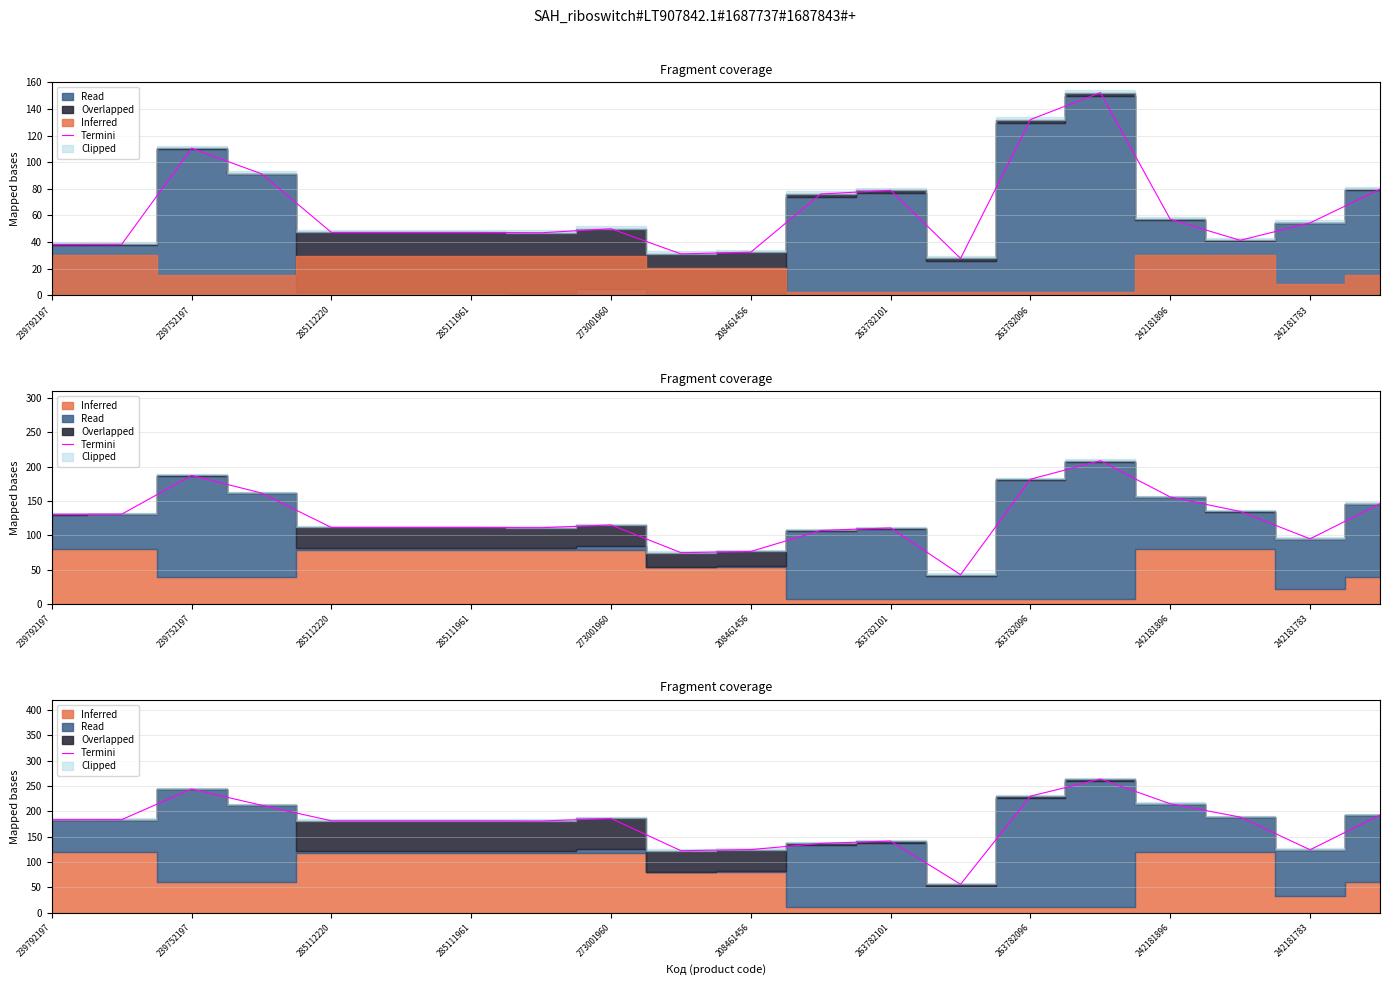

True or false: the data has more than 2 interior local peaks.

True